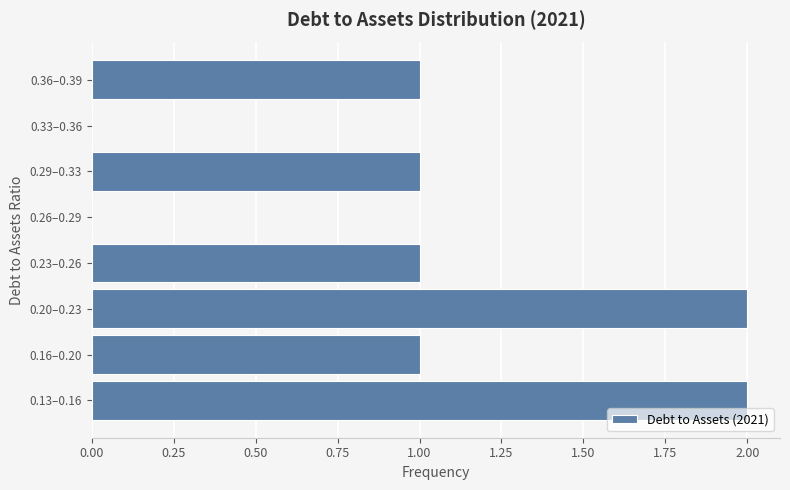

Reading bottom to top, extract all data points from this chart.

0.13–0.16=2	0.16–0.20=1	0.20–0.23=2	0.23–0.26=1	0.26–0.29=0	0.29–0.33=1	0.33–0.36=0	0.36–0.39=1